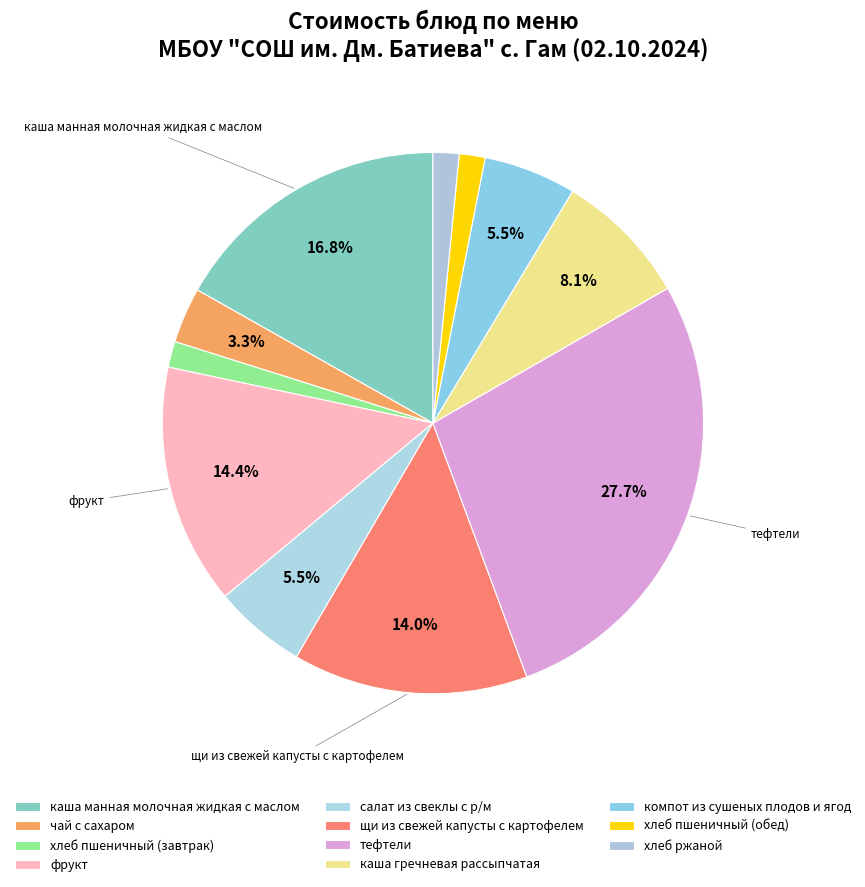

Is it true that хлеб ржаной is 2% of the pie?

True